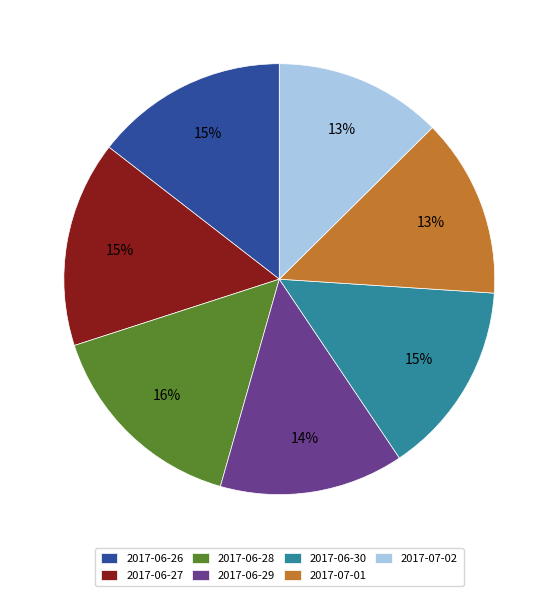

To the nearest percent, what percentage of the pie is 2017-06-26?

15%